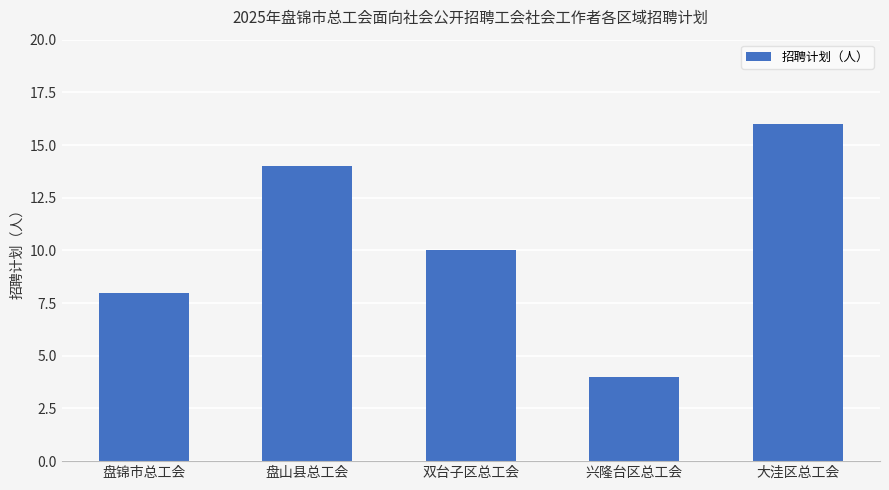

Which label corresponds to the smallest value in the chart?

兴隆台区总工会